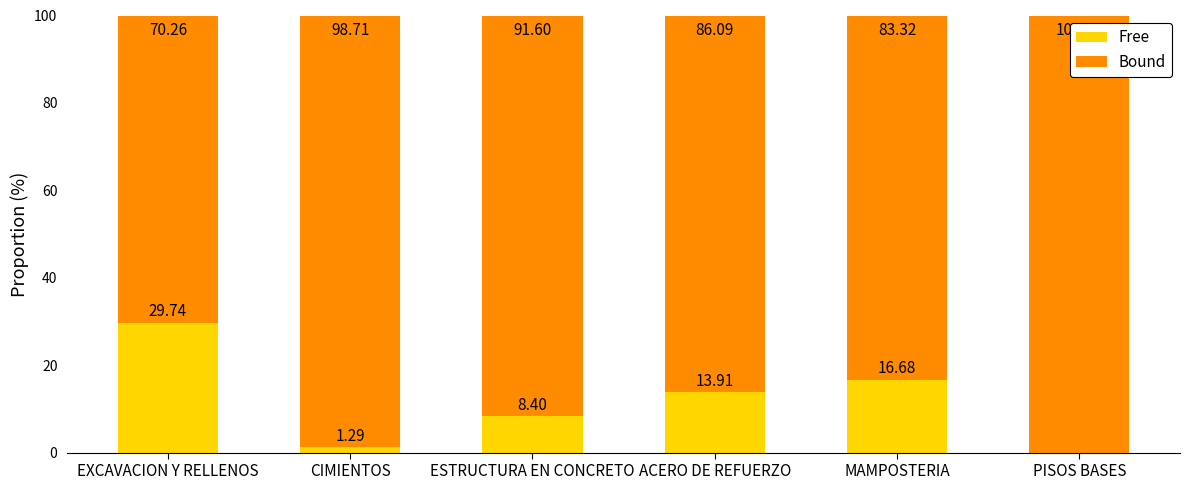

What is the total value across all series at PISOS BASES?

100.0